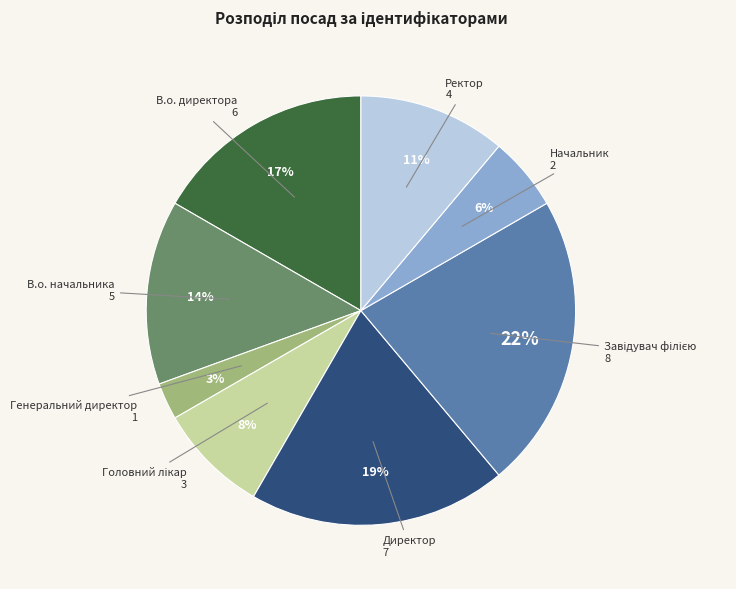

Does any single category account for the majority?

No